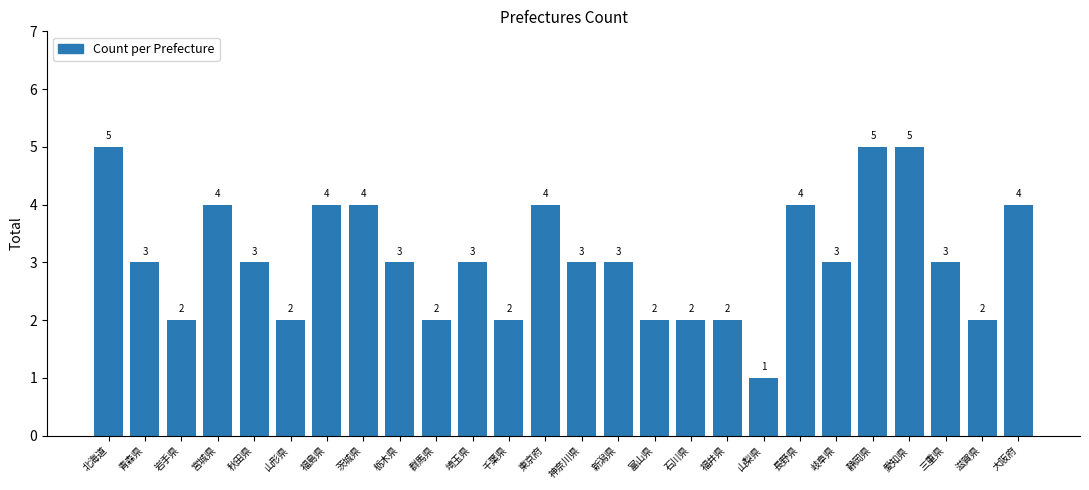

The value at 茨城県 is 6. True or false?

False